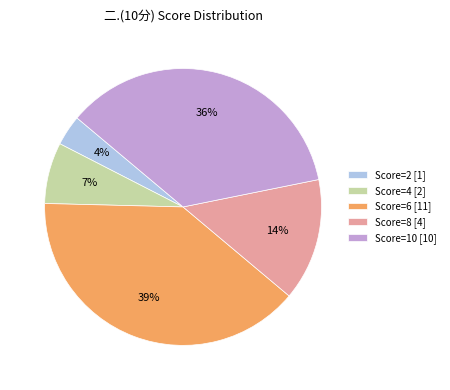

Between Score=2 [1] and Score=10 [10], which is larger?

Score=10 [10]